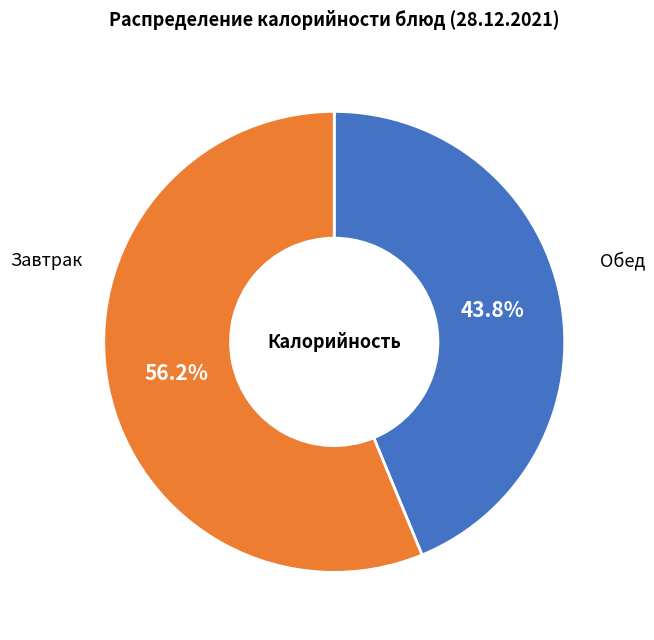

Is there any slice that represents more than half of the pie?

Yes